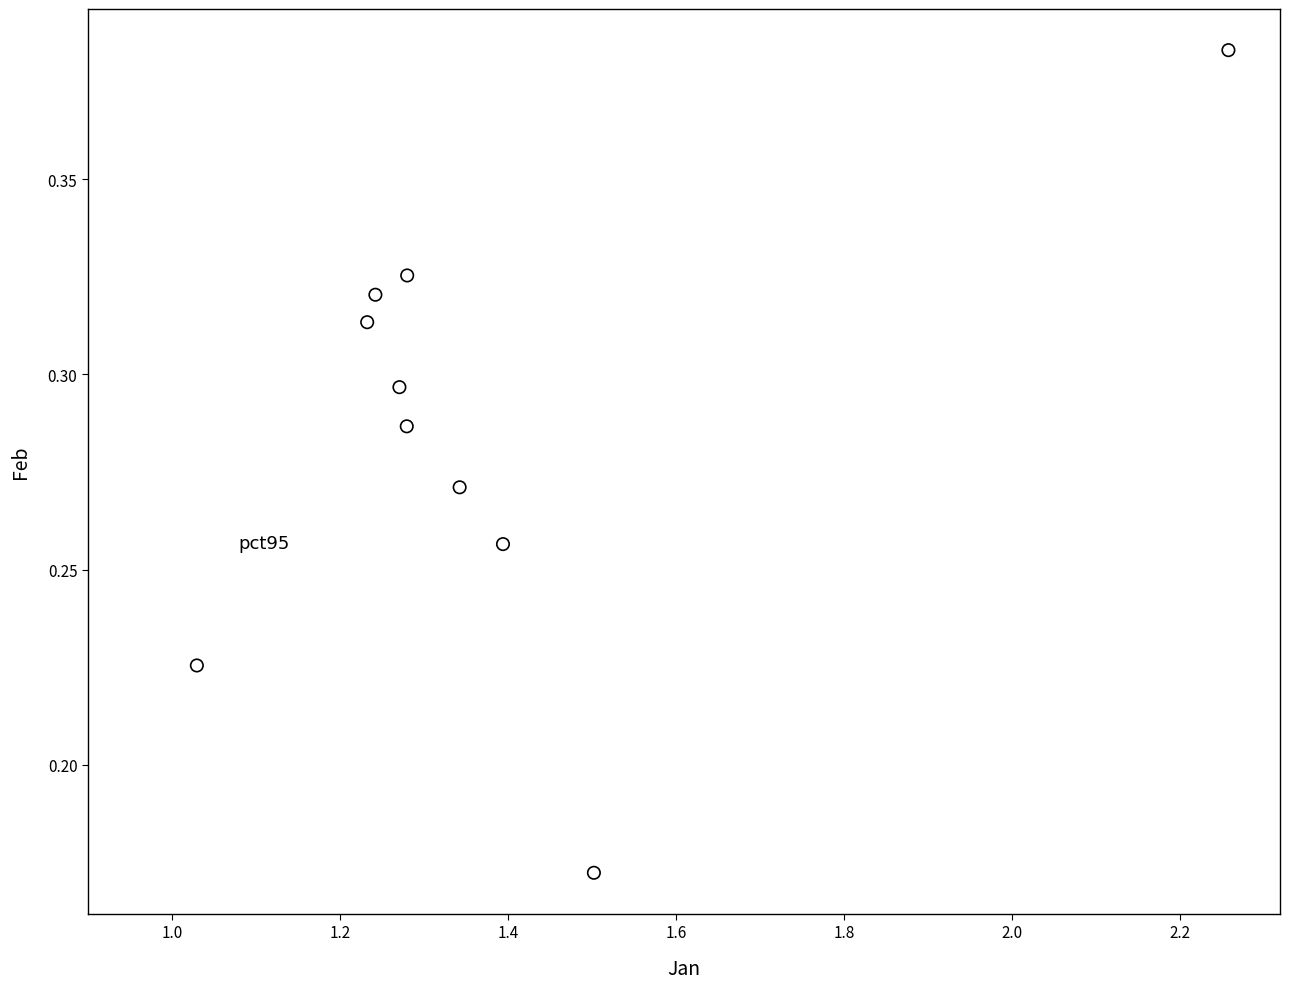

What is the average X value?

1.4